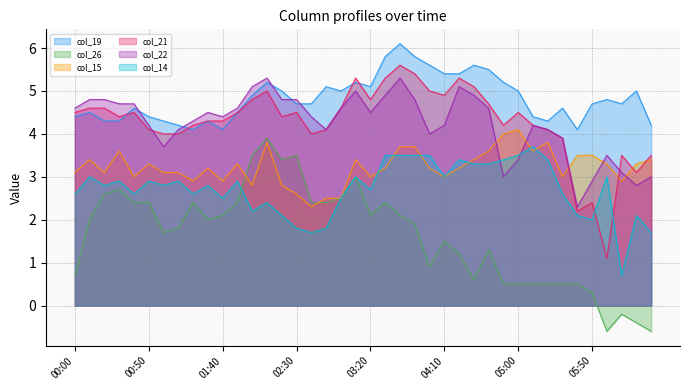

At which label does col_22 reach its minimum?

2009/09/01 05:40